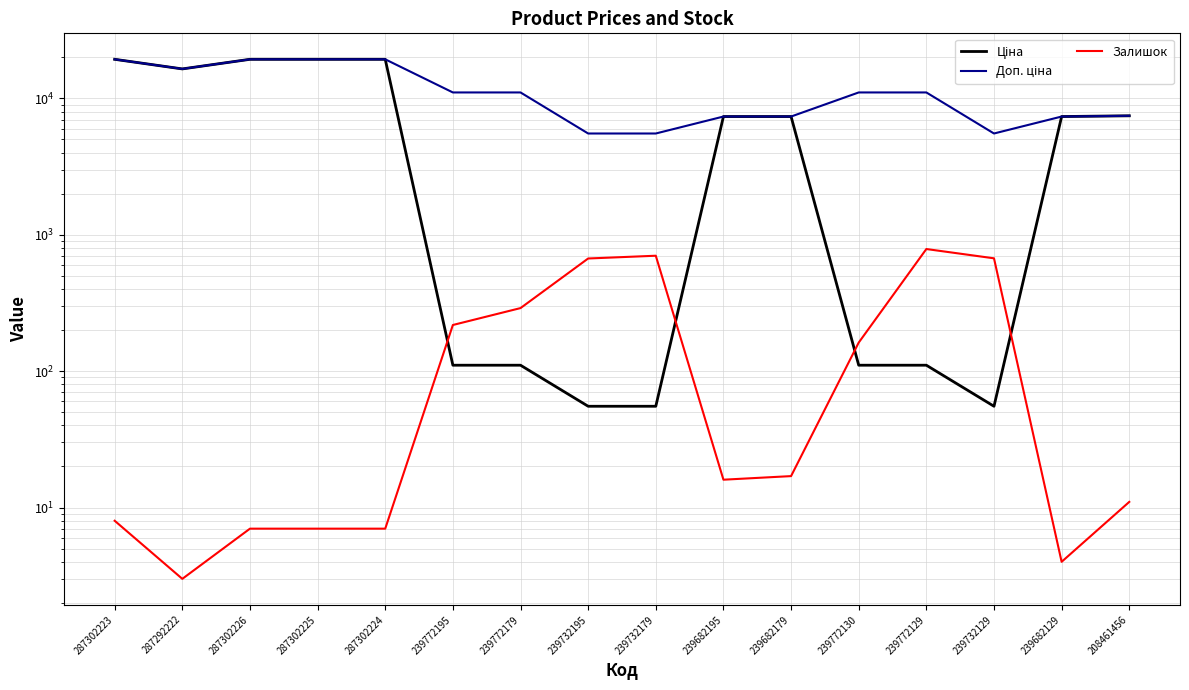

What position from the left is 239772195?

6